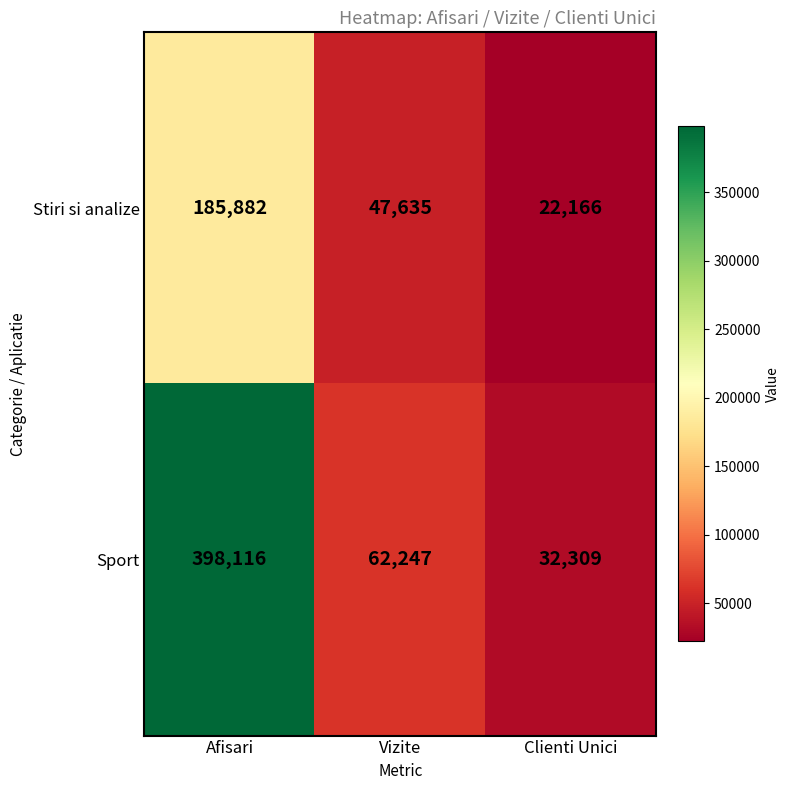

Where does the Sport series first go above 62247?

Afisari